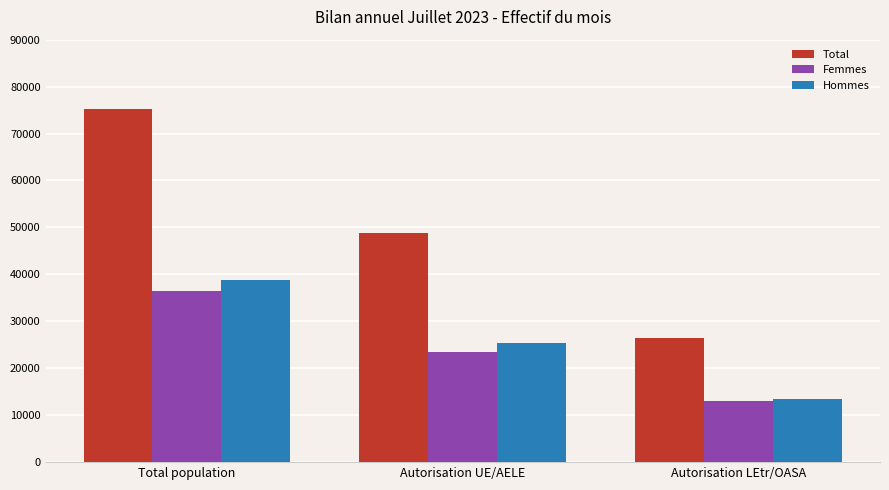

Reading left to right, transcribe all the data shown in this chart.

Total: 75327	48865	26462
Femmes: 36479	23411	13068
Hommes: 38848	25454	13394